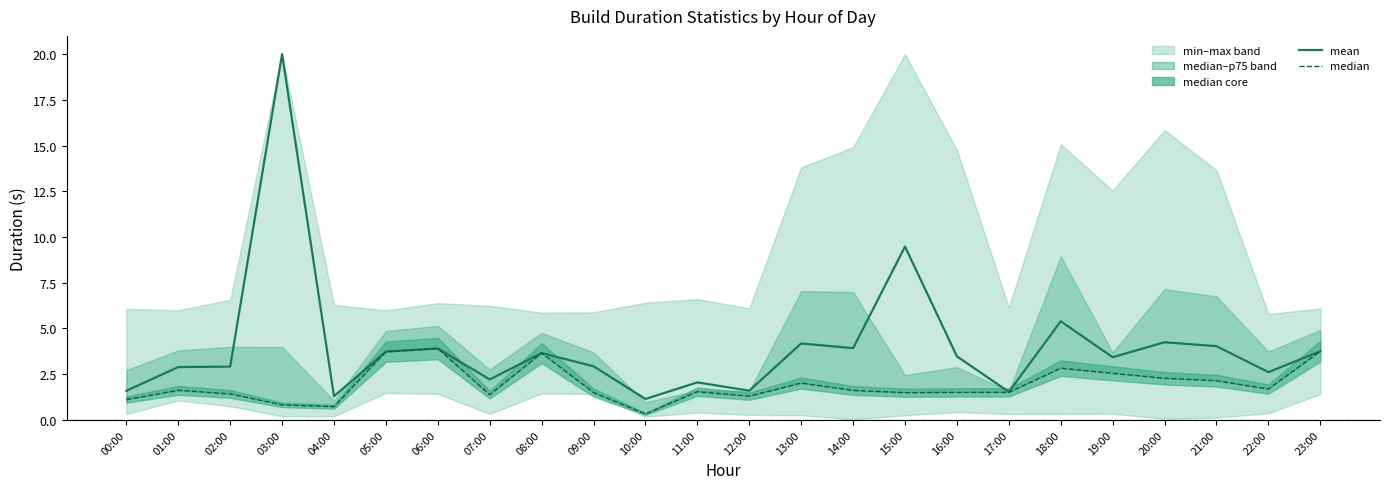

Is the value of median at 13:00 greater than the value of mean at 21:00?

No